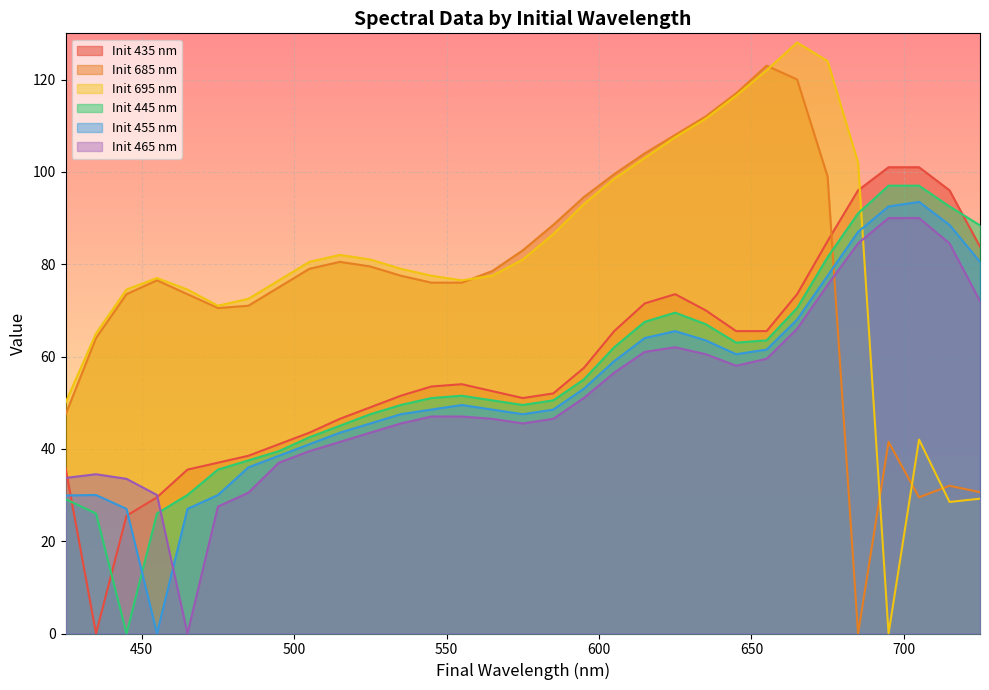

At which category does the chart reach its minimum across all series?

435